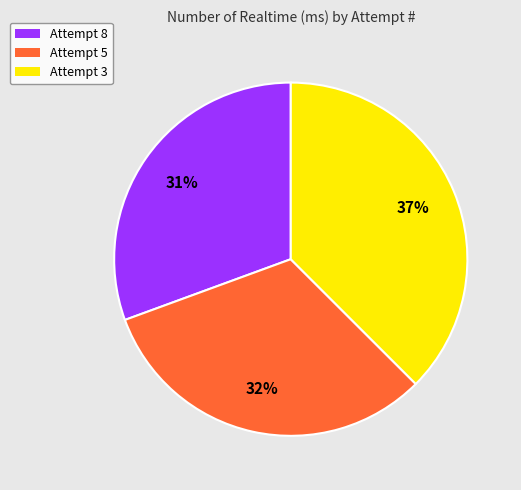

Is it true that Attempt 5 is 32% of the pie?

True